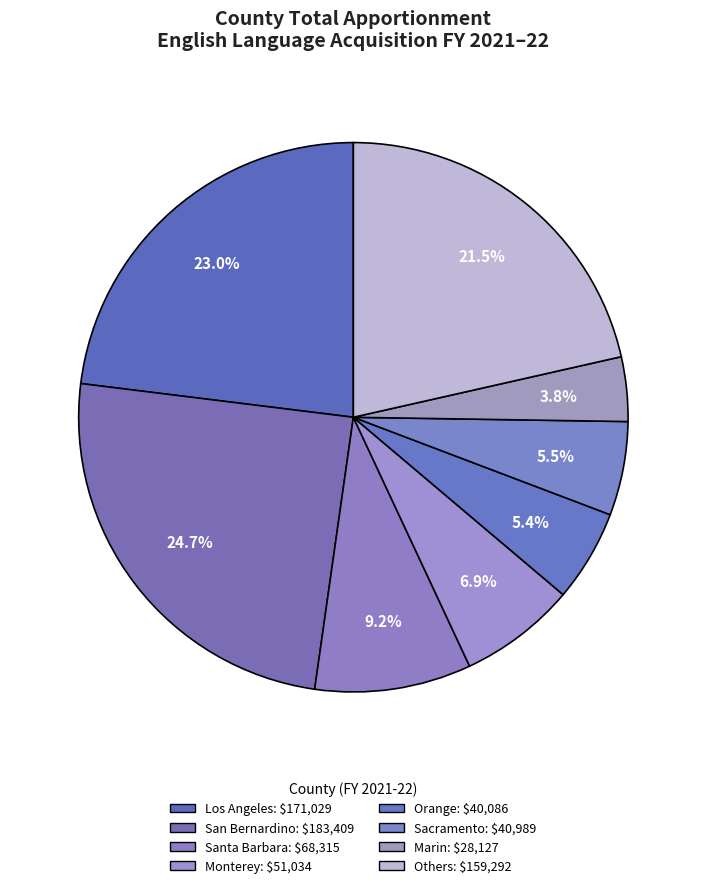

How many slices are in this pie chart?

8